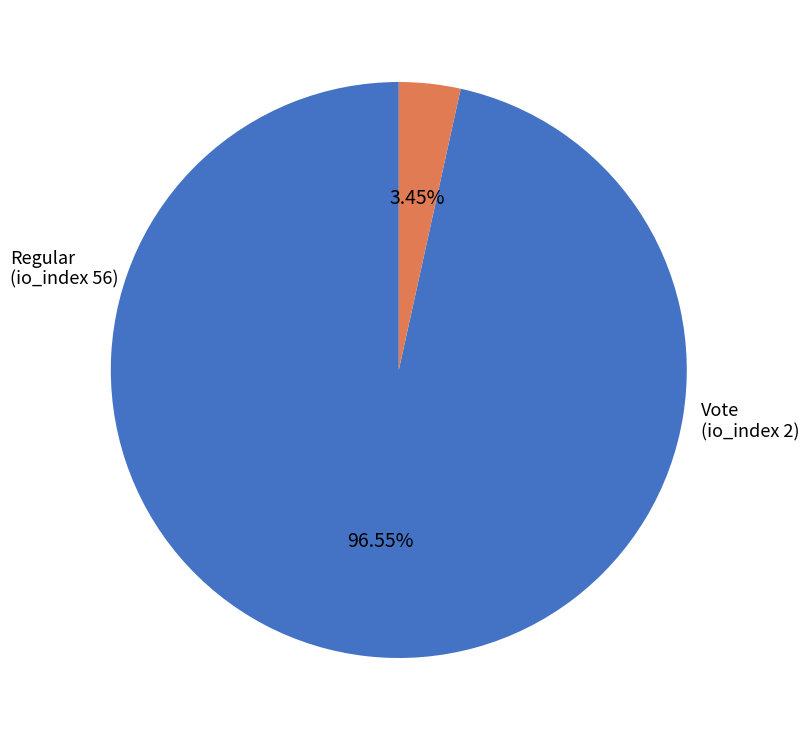

Which category has the biggest portion of the pie?

Regular